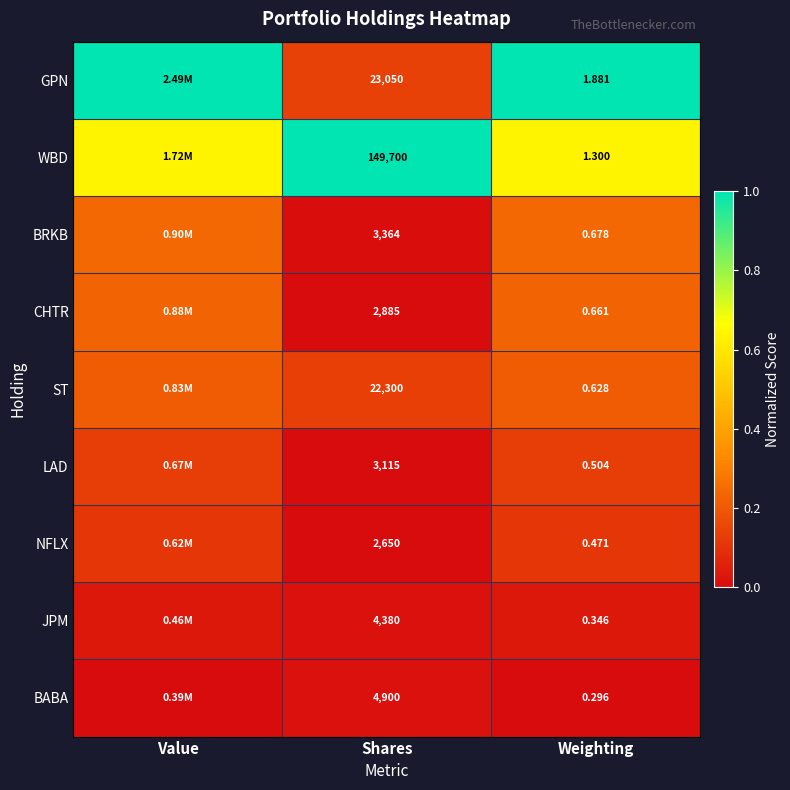

Is the value of WBD at Weighting greater than the value of ST at Shares?

No